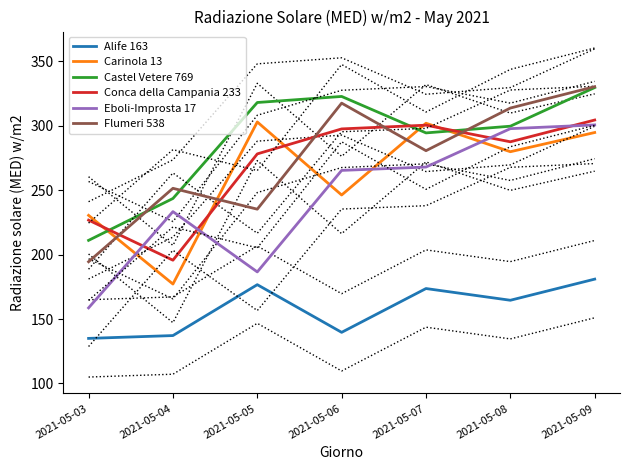

The Carinola 13 series shows 334.9 at 2021-05-06. True or false?

False